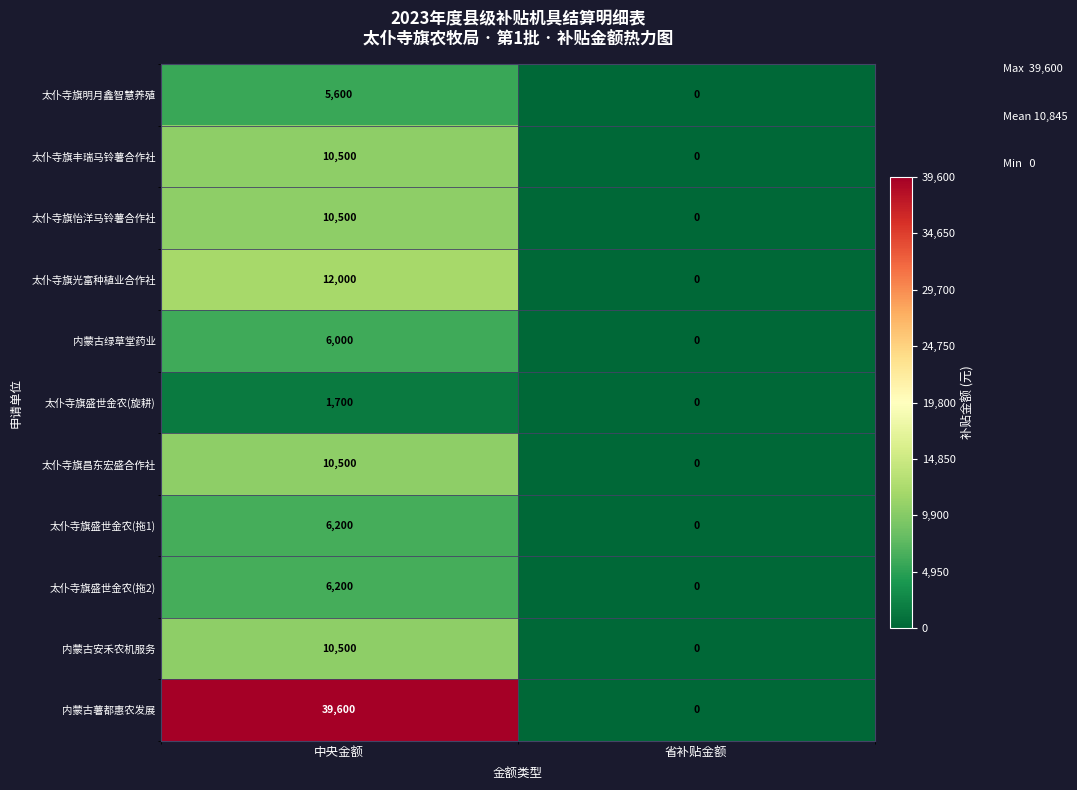

What is the total value across all series at 中央金额?

119300